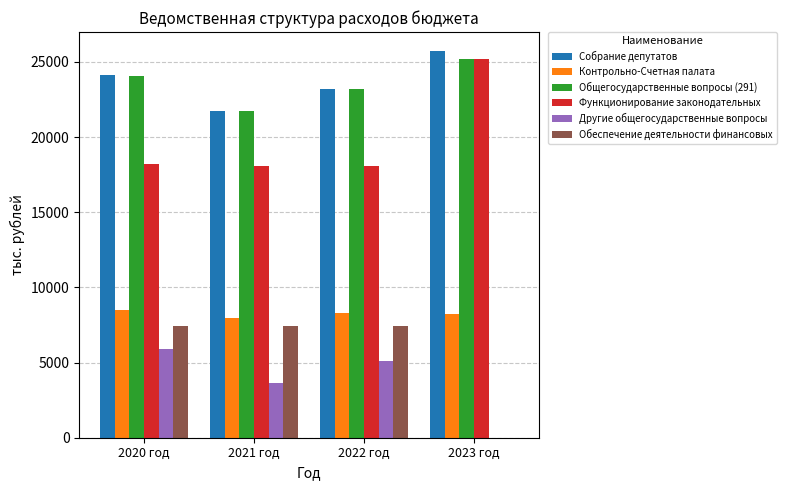

True or false: Другие общегосударственные вопросы has a value of 8742.7 at 2020 год.

False